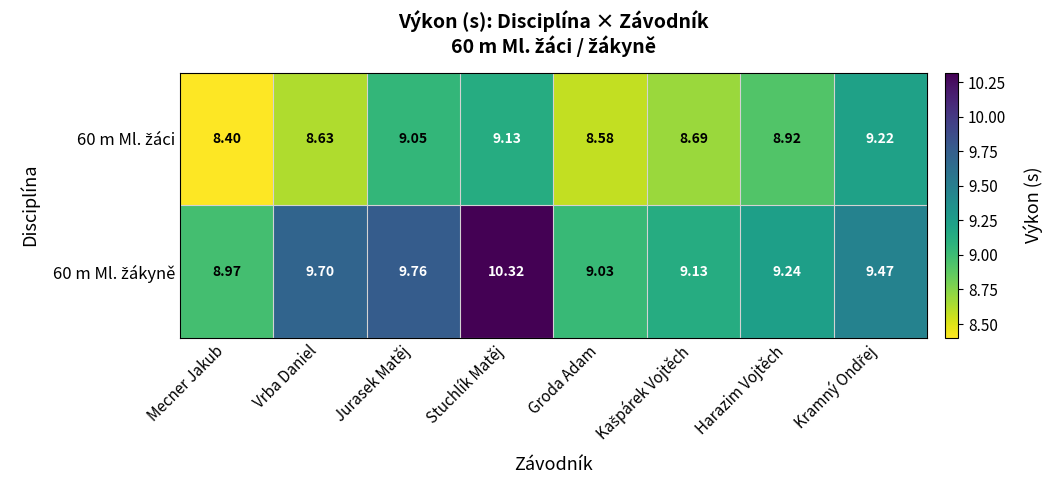

At which category does the chart reach its minimum across all series?

Mecner Jakub